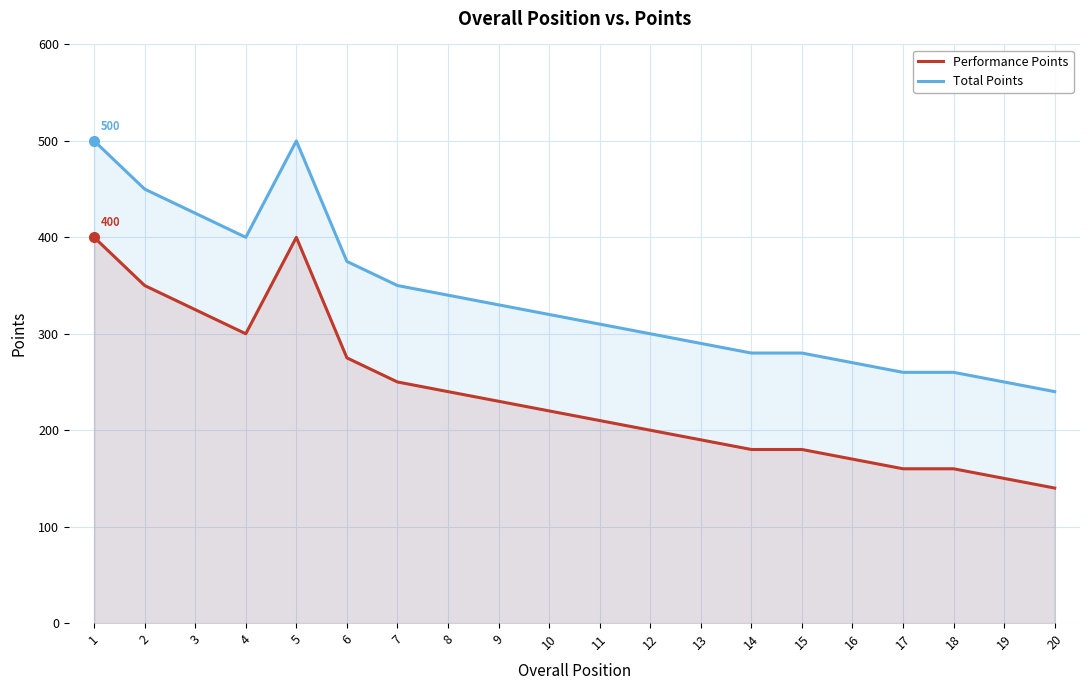

What is the spread (max minus min) of values at 4?

100